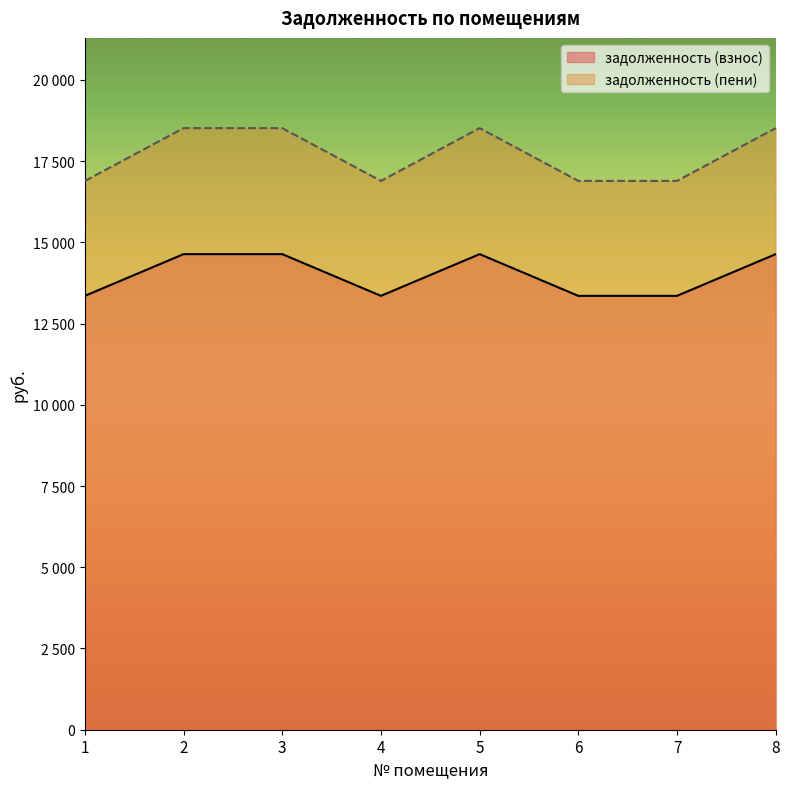

How many categories are shown in the chart?

8